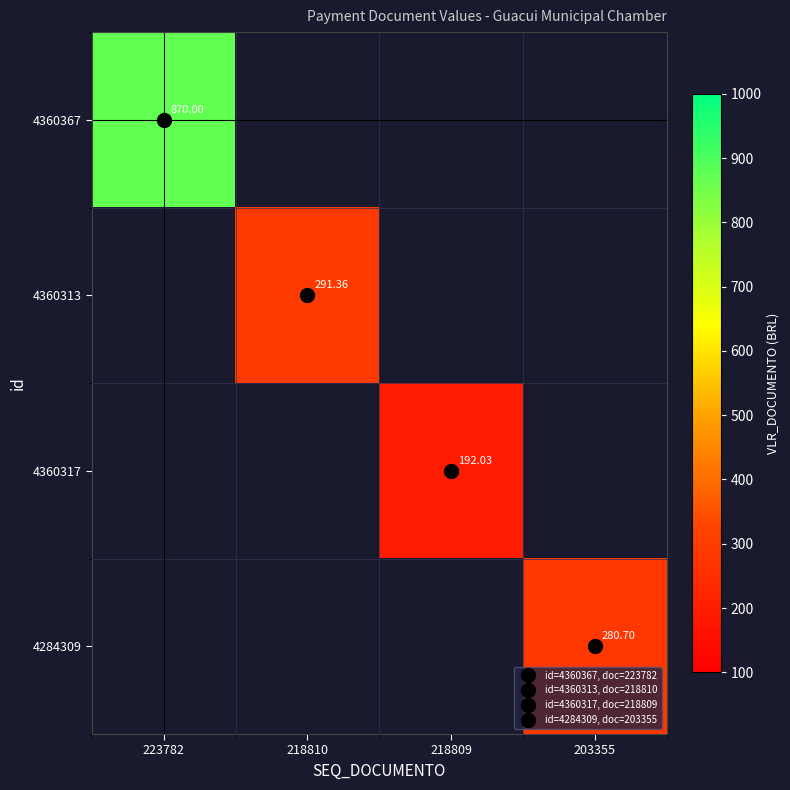

Rank the categories by 4360313 value from highest to lowest.

218810, 223782, 218809, 203355